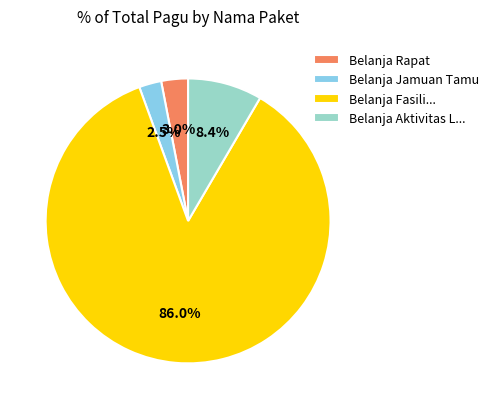

Is the sum of Belanja Rapat and Belanja Fasili... greater than half?

Yes